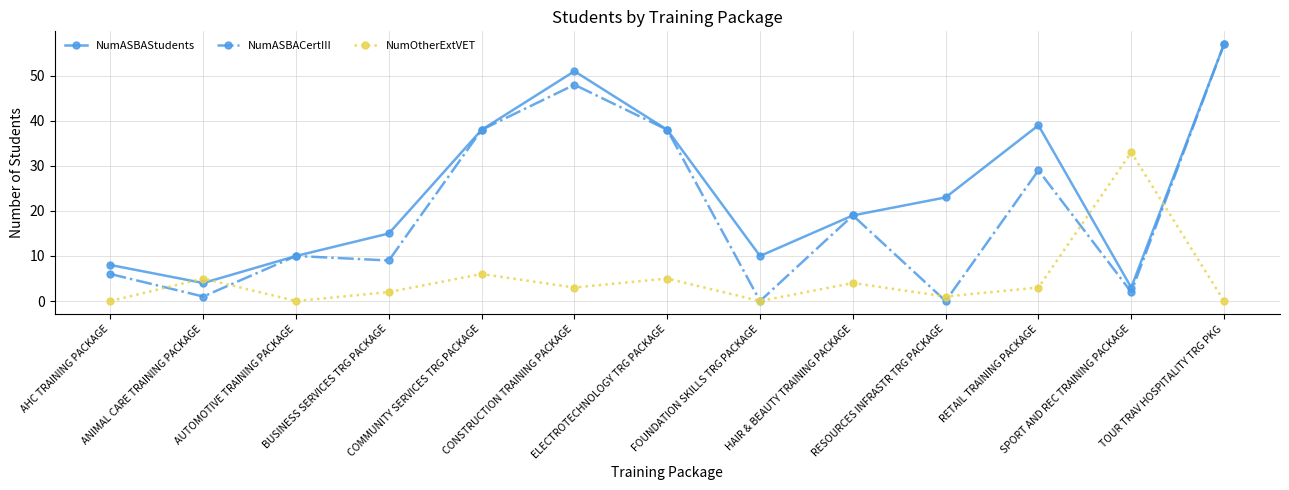

Reading left to right, transcribe all the data shown in this chart.

NumASBAStudents: 8	4	10	15	38	51	38	10	19	23	39	3	57
NumASBACertIII: 6	1	10	9	38	48	38	0	19	0	29	2	57
NumOtherExtVET: 0	5	0	2	6	3	5	0	4	1	3	33	0